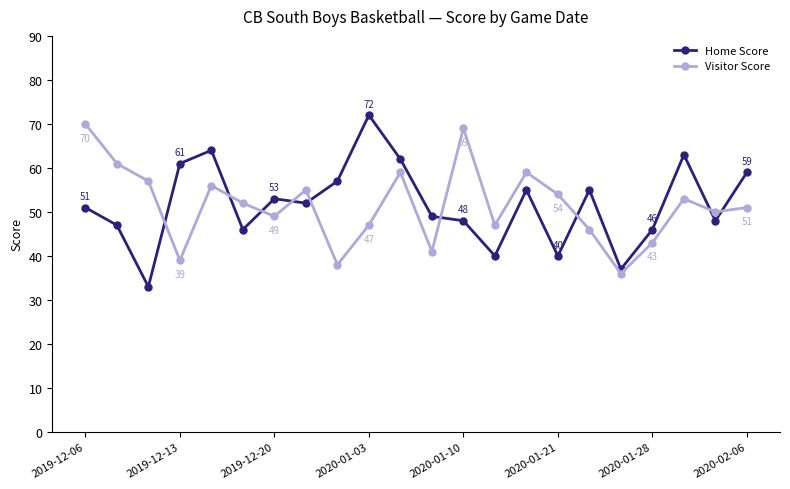

Is this an area chart (filled region under the line)?

No